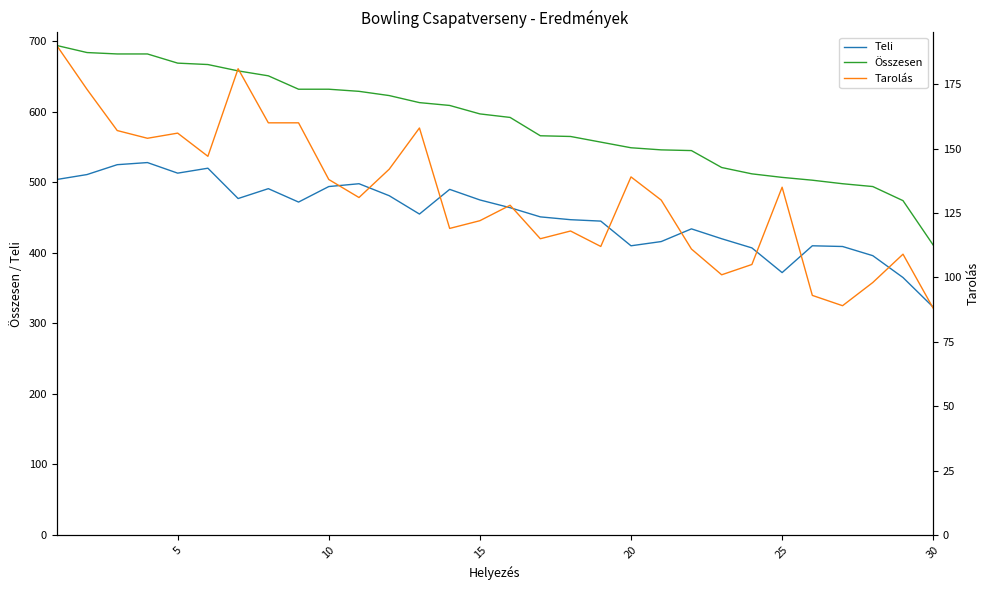

How many series are shown in this chart?

3